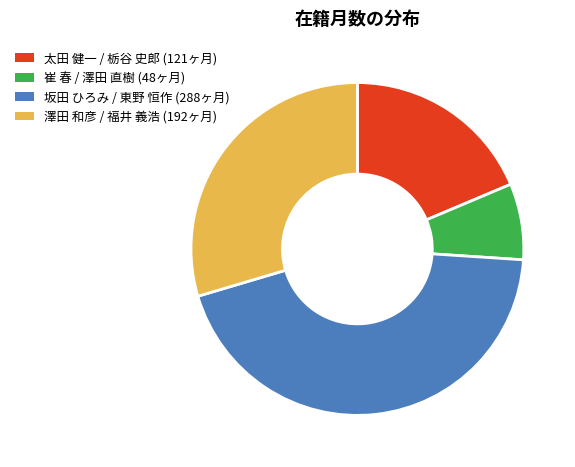

Is there any slice that represents more than half of the pie?

No